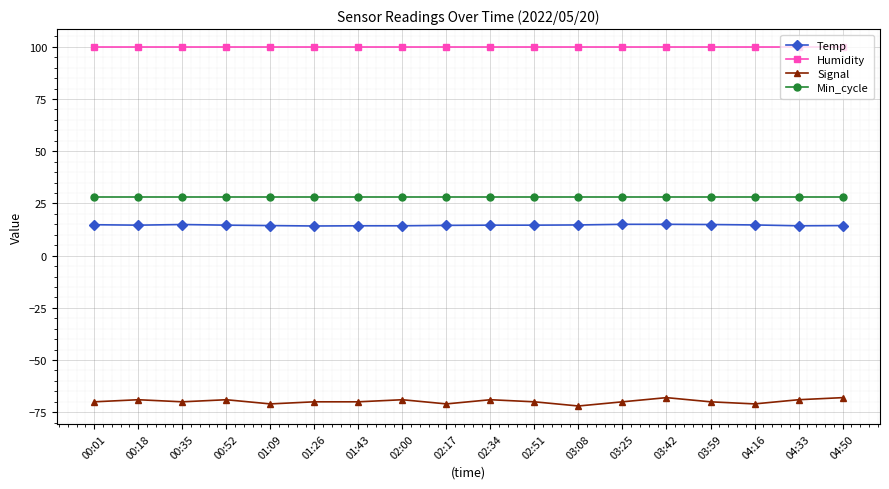

Rank the series at 02:17 from highest to lowest value.

Humidity, Min_cycle, Temp, Signal